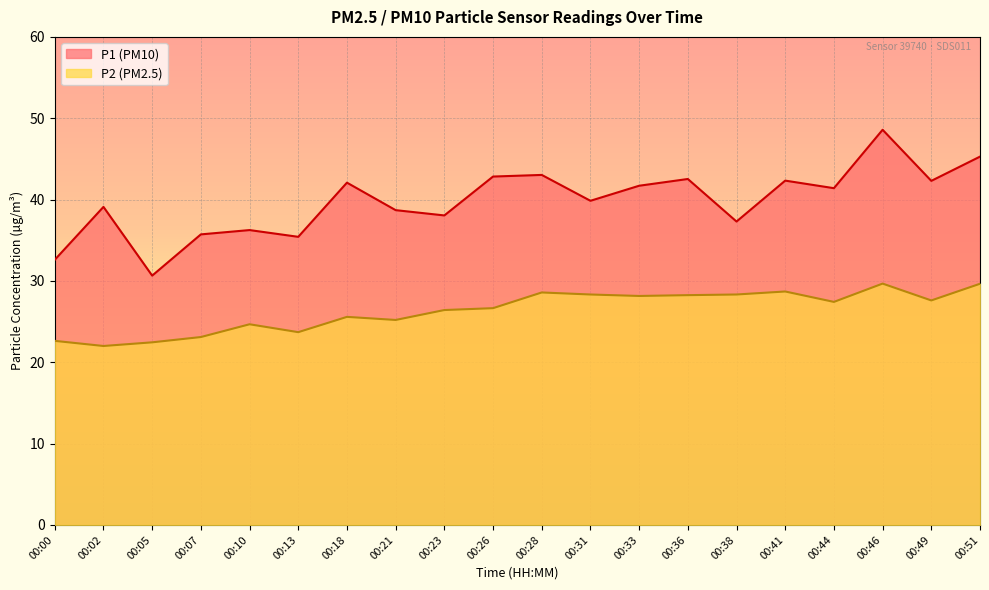

At 00:33, list the series in order from largest to smallest.

P1 (PM10), P2 (PM2.5)